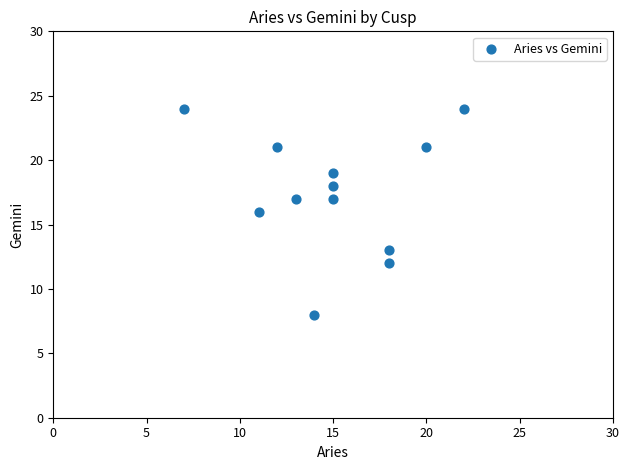

What is the average Y value?

18